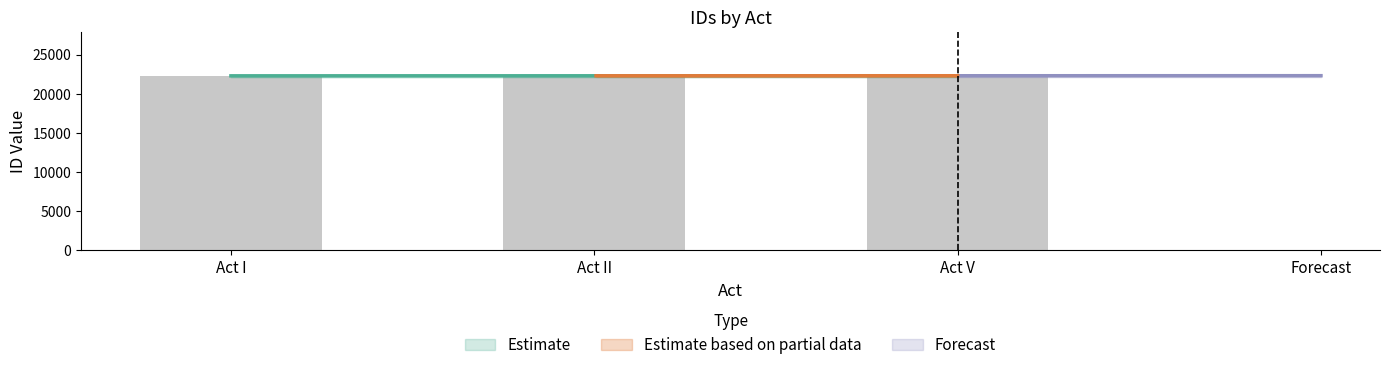

List the labels in order of value, smallest first.

Act I, Act II, Act V